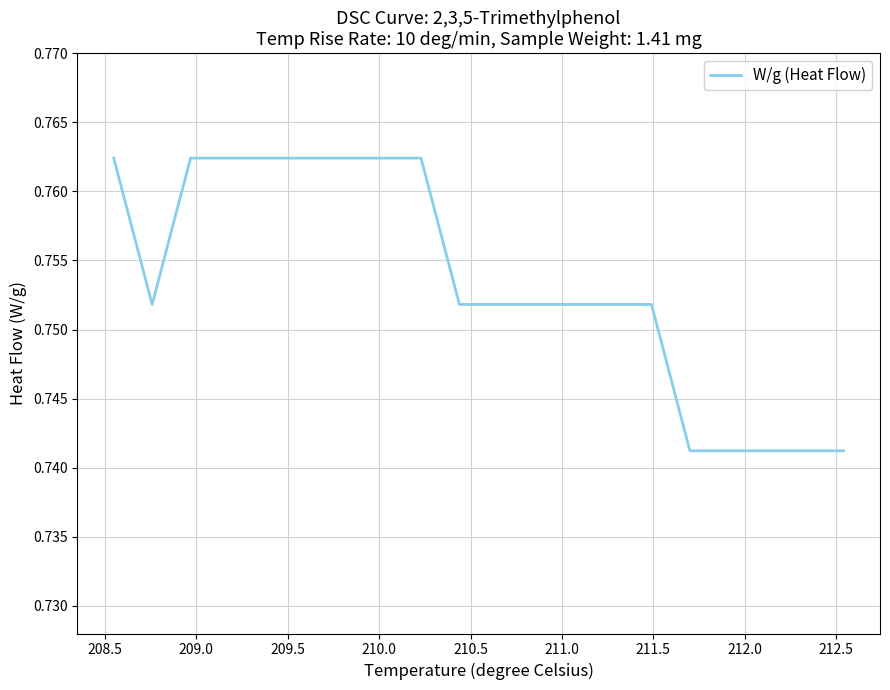

How many categories are shown in the chart?

20